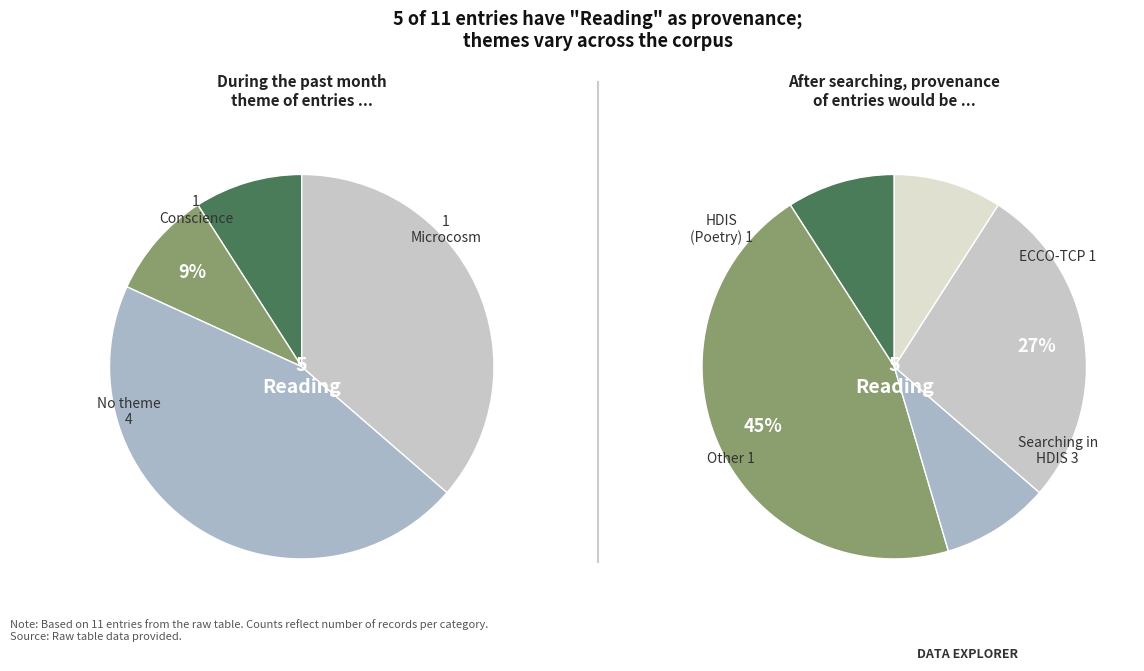

Does any single category account for the majority?

No